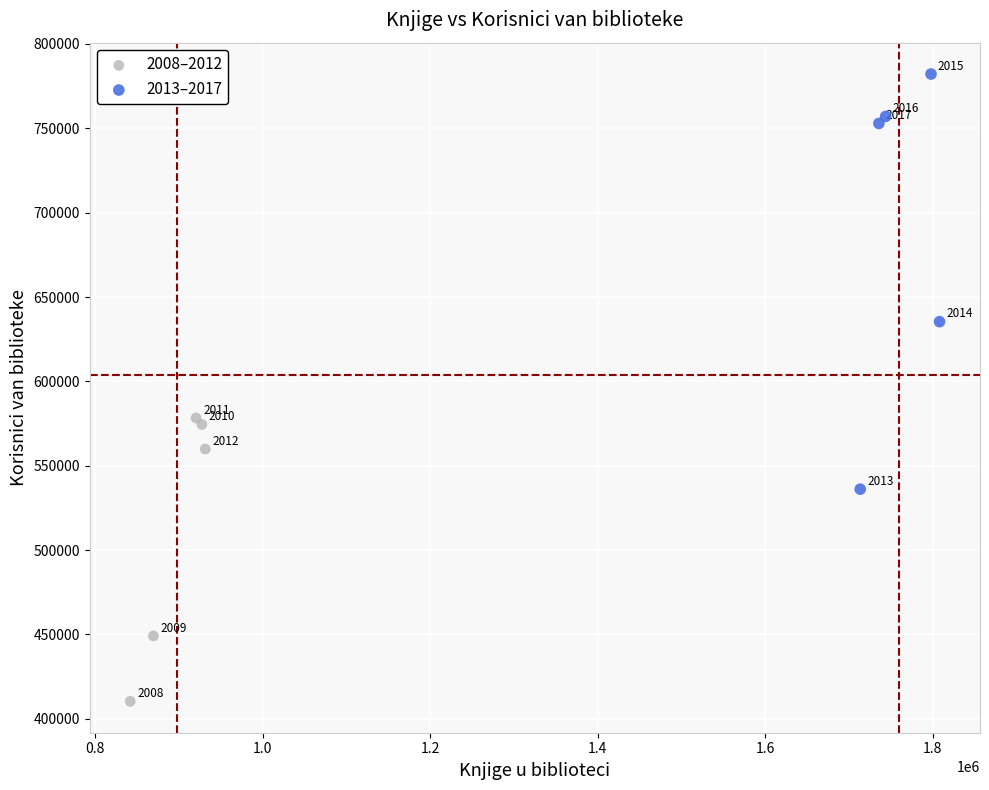

Which series contains the highest Y value?

2013–2017